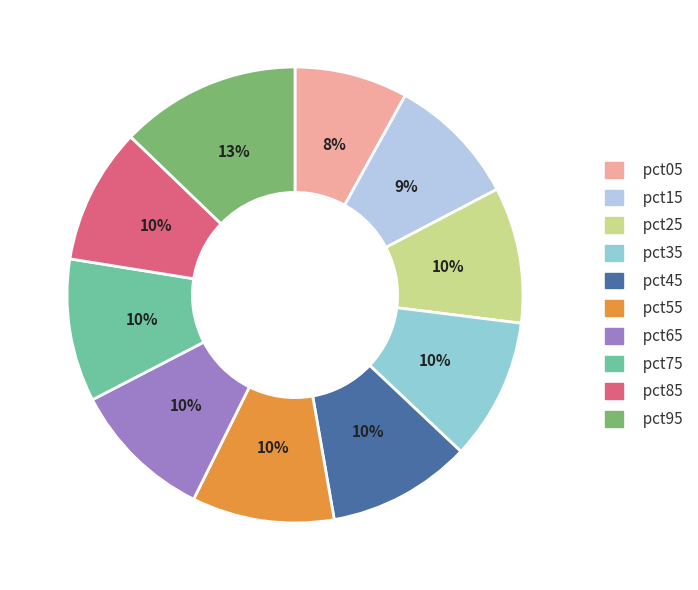

Count the number of slices in the pie.

10